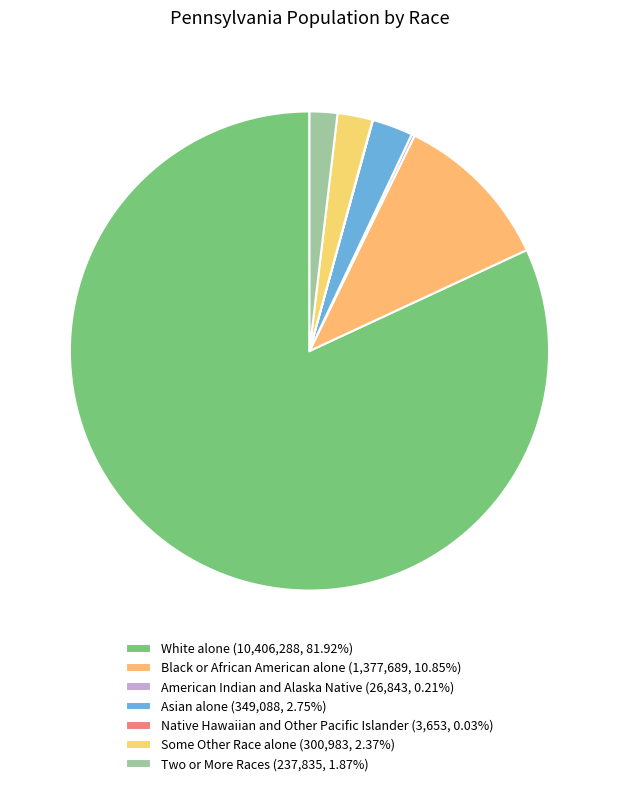

What percentage is NOT represented by Two or More Races?

98.1%